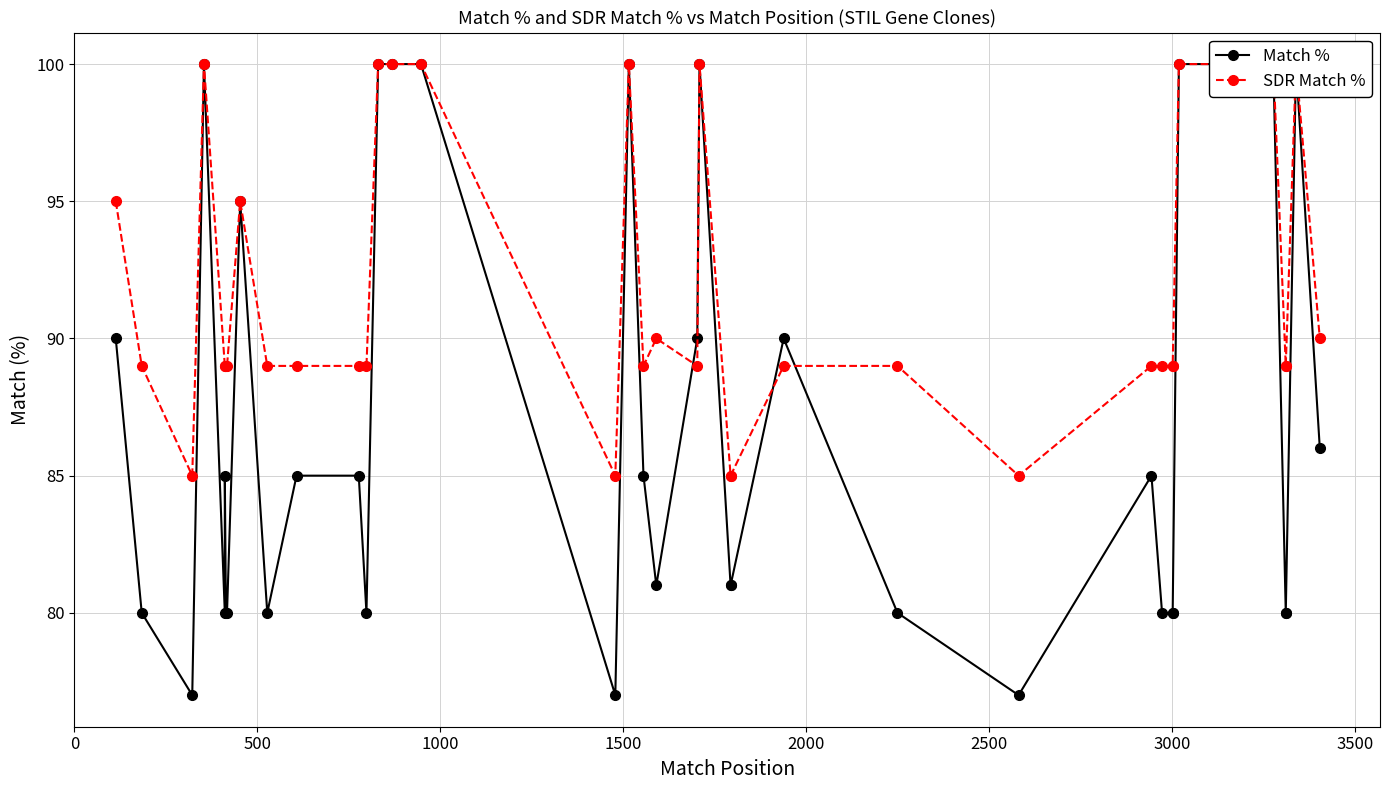

How many values in the SDR Match % series exceed 89?

14